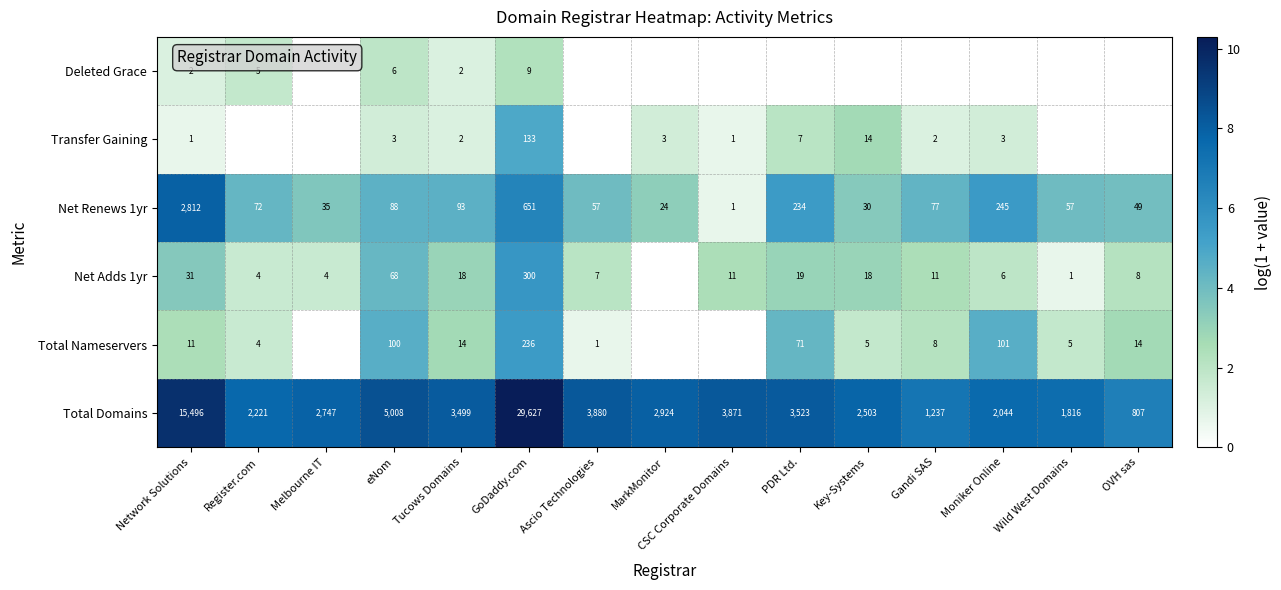

What is the sum of the Net Renews 1yr values at Network Solutions and eNom?

2900